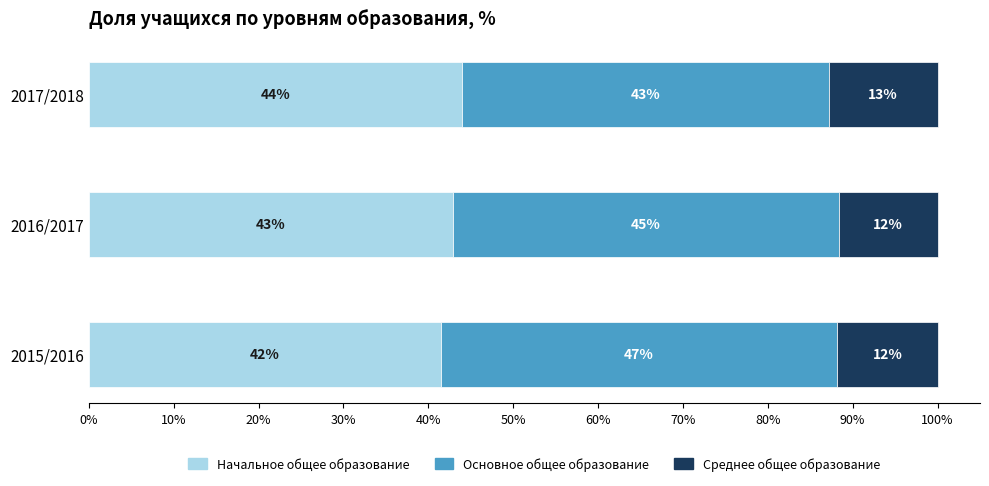

Which series has the largest range (max minus min)?

Основное общее образование